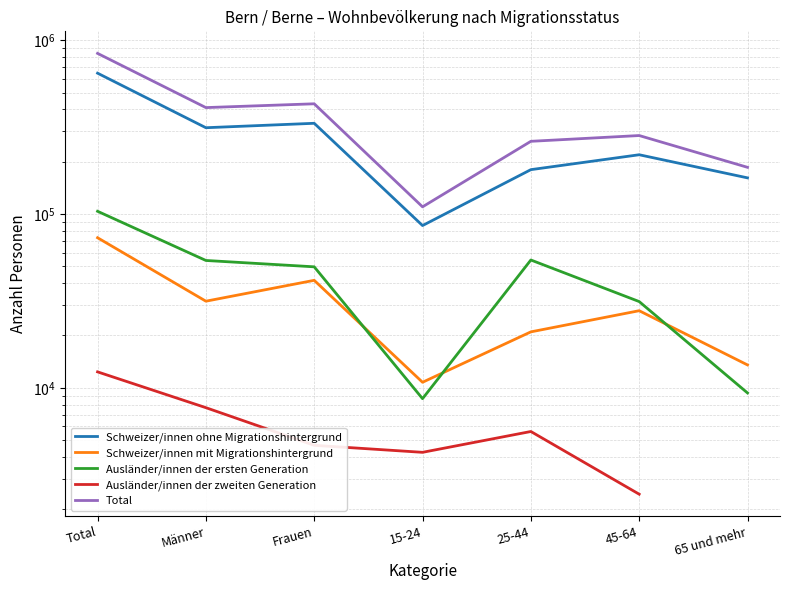

How many distinct data groups are displayed?

5